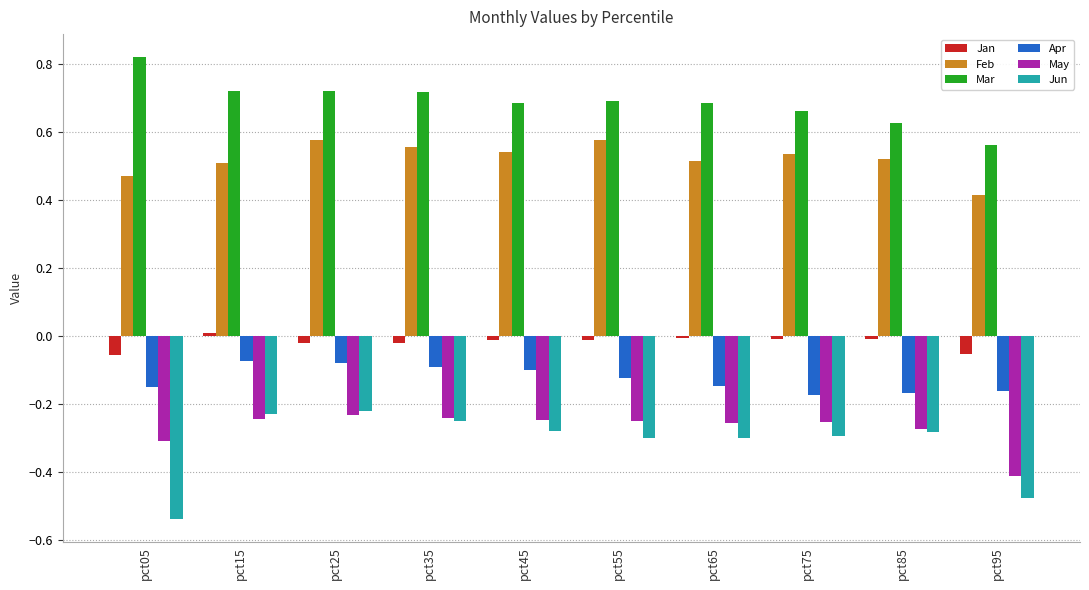

Does the chart contain stacked bars?

No